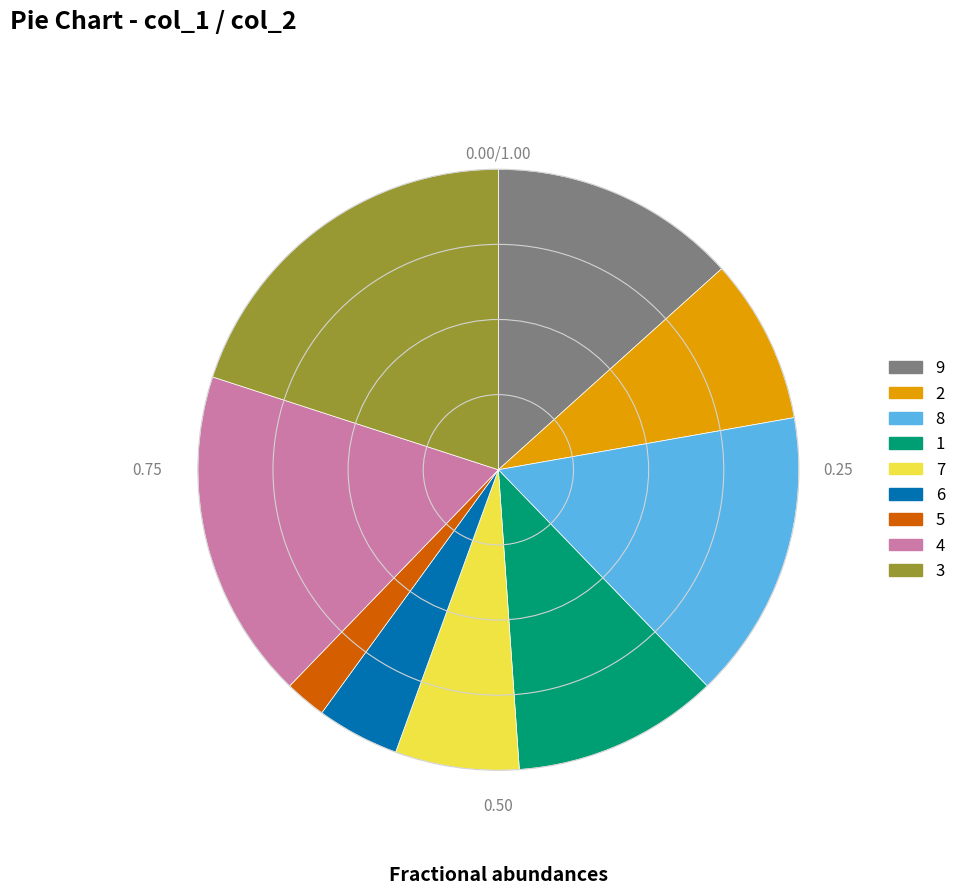

Which has a higher value, 9 or 1?

9